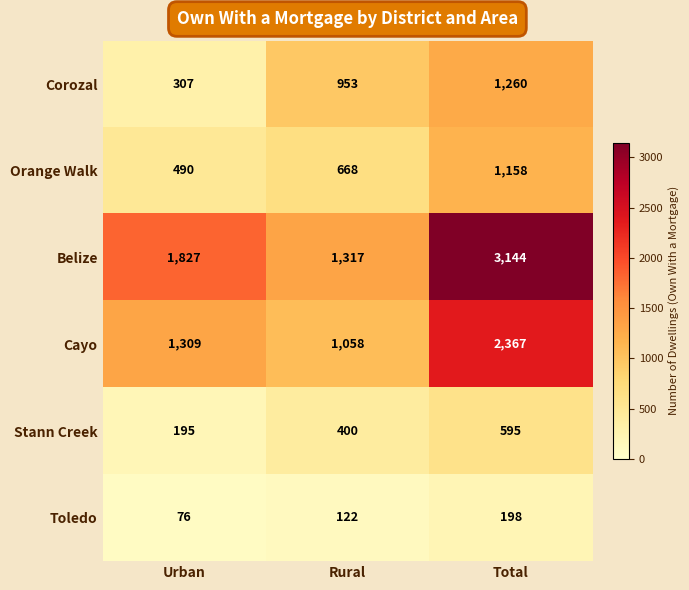

Reading left to right, transcribe all the data shown in this chart.

Corozal: Urban=307	Rural=953	Total=1260
Orange Walk: Urban=490	Rural=668	Total=1158
Belize: Urban=1827	Rural=1317	Total=3144
Cayo: Urban=1309	Rural=1058	Total=2367
Stann Creek: Urban=195	Rural=400	Total=595
Toledo: Urban=76	Rural=122	Total=198